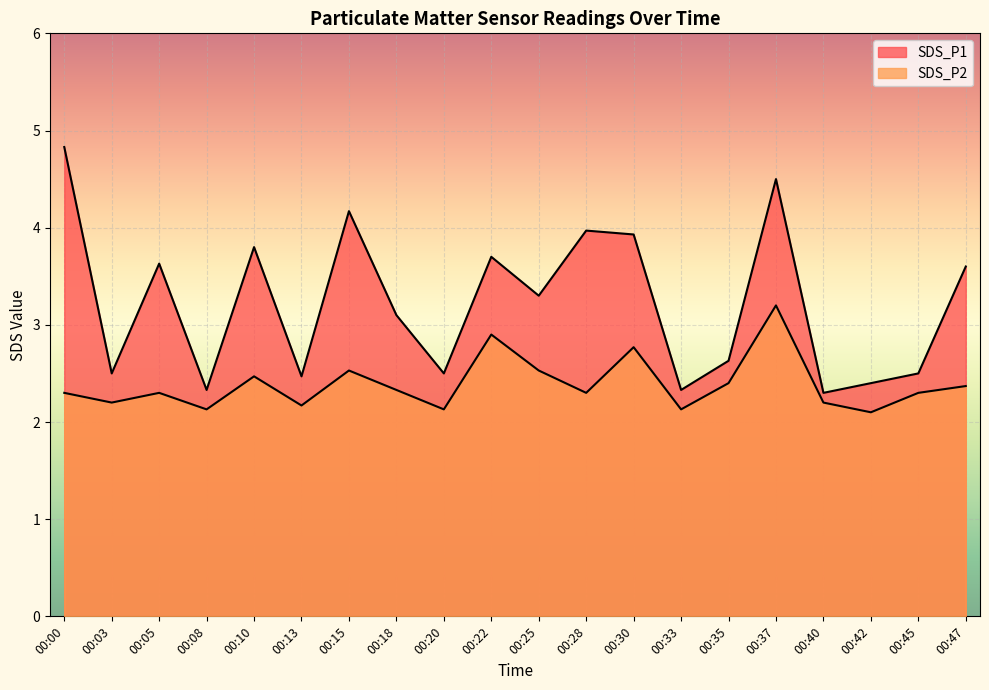

Which series has the widest spread of values?

SDS_P1